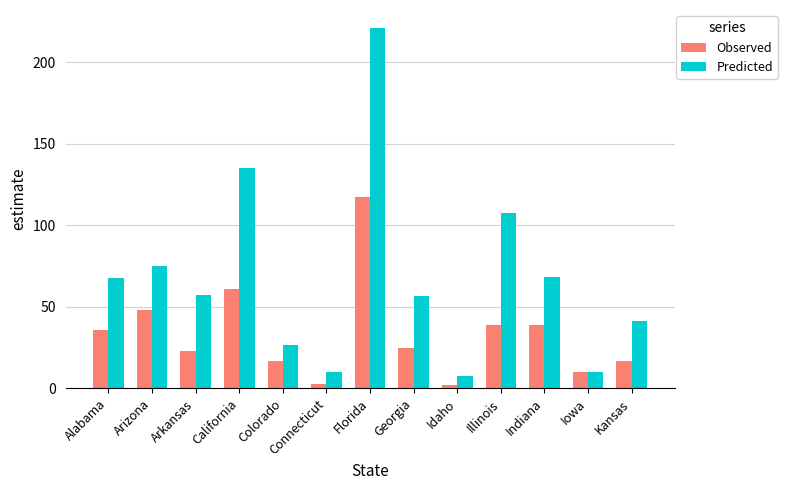

Does the chart contain any negative values?

No